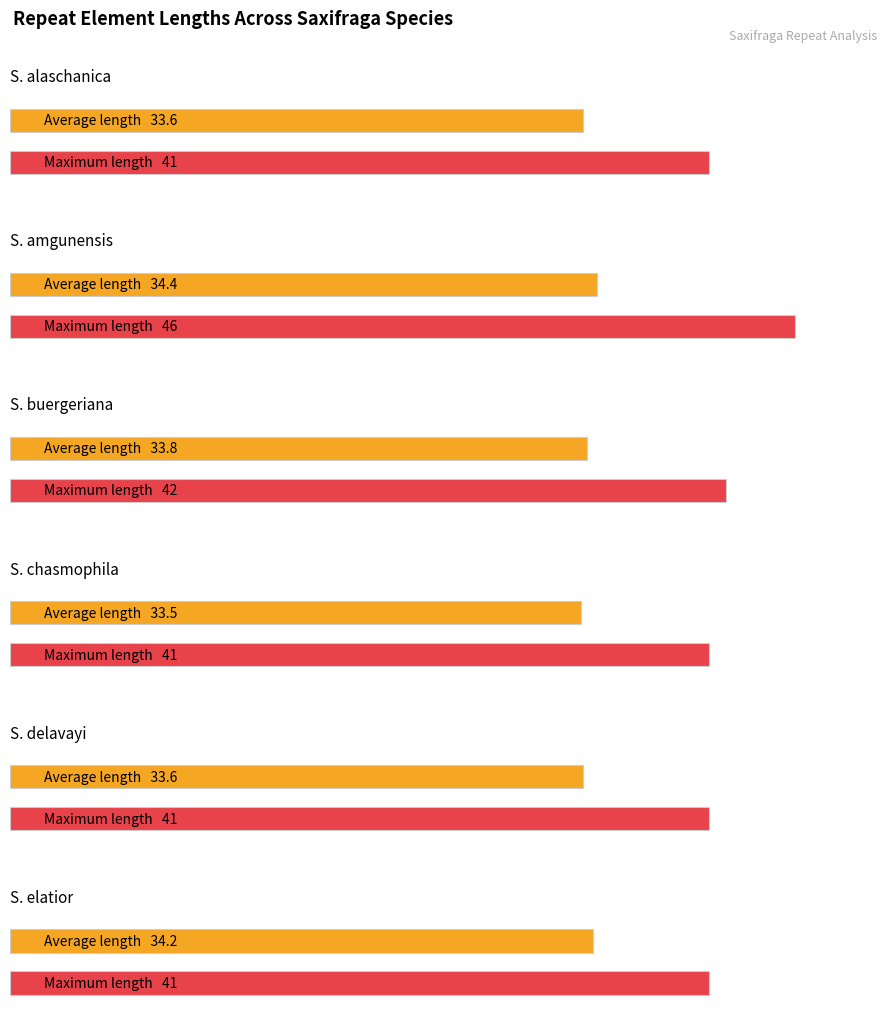

List the series in order of their peak value, highest first.

S. amgunensis, S. buergeriana, S. alaschanica, S. chasmophila, S. delavayi, S. elatior